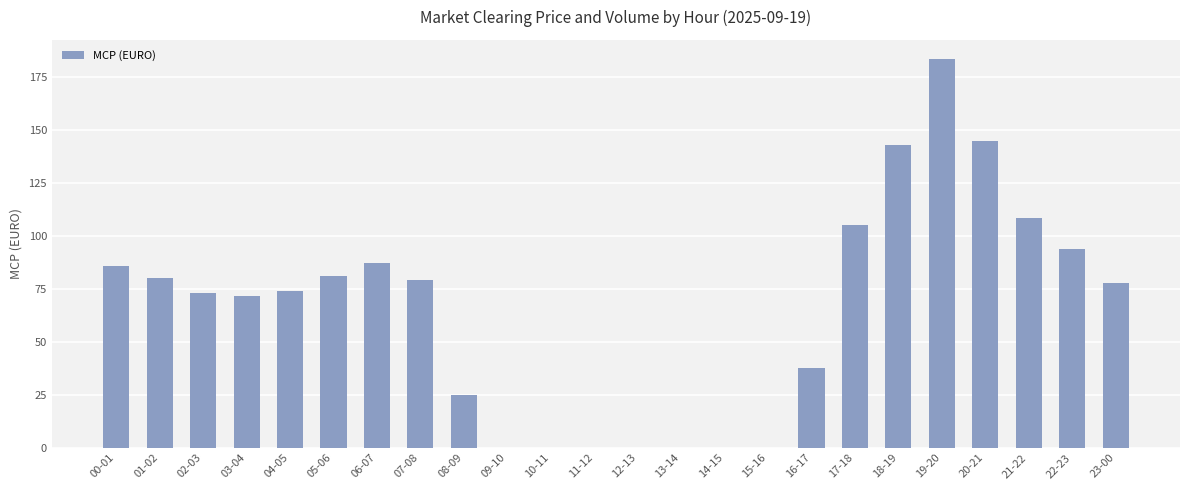

What is the sum of all values?

1552.1